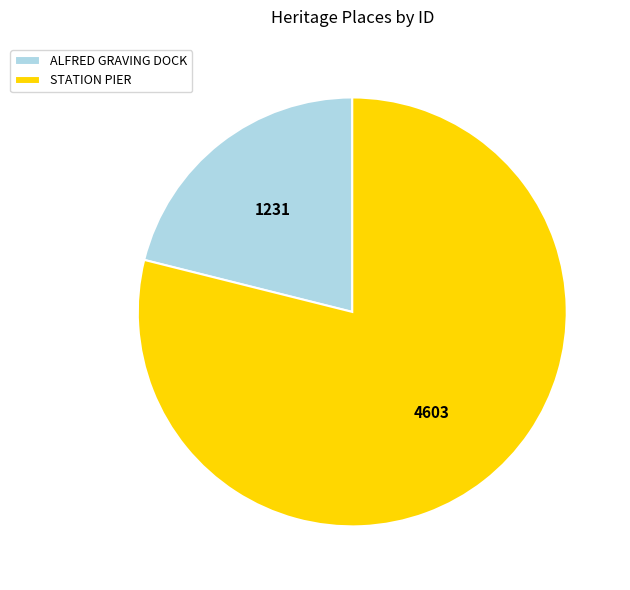

Do STATION PIER and ALFRED GRAVING DOCK together represent more than half of the pie?

Yes